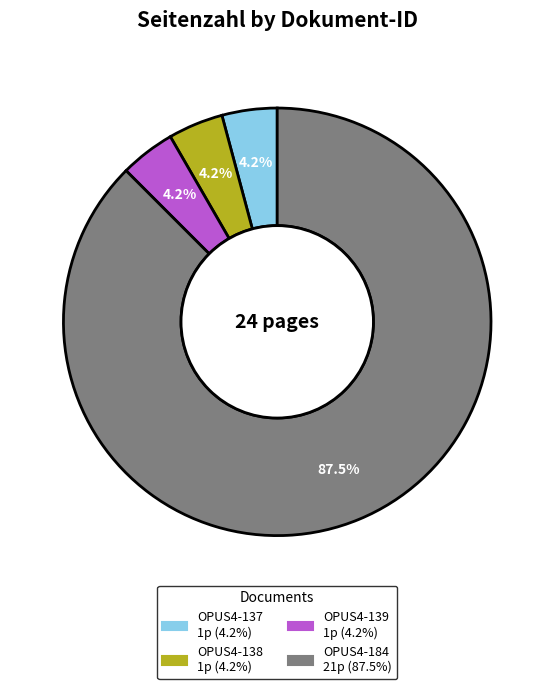

To the nearest percent, what is the difference between the largest and smallest slice percentages?

83%